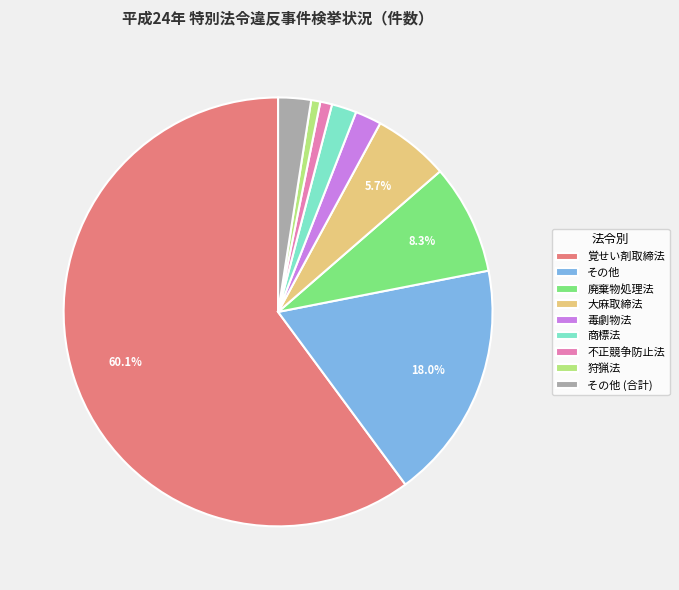

Is it true that 大麻取締法 is 6% of the pie?

True